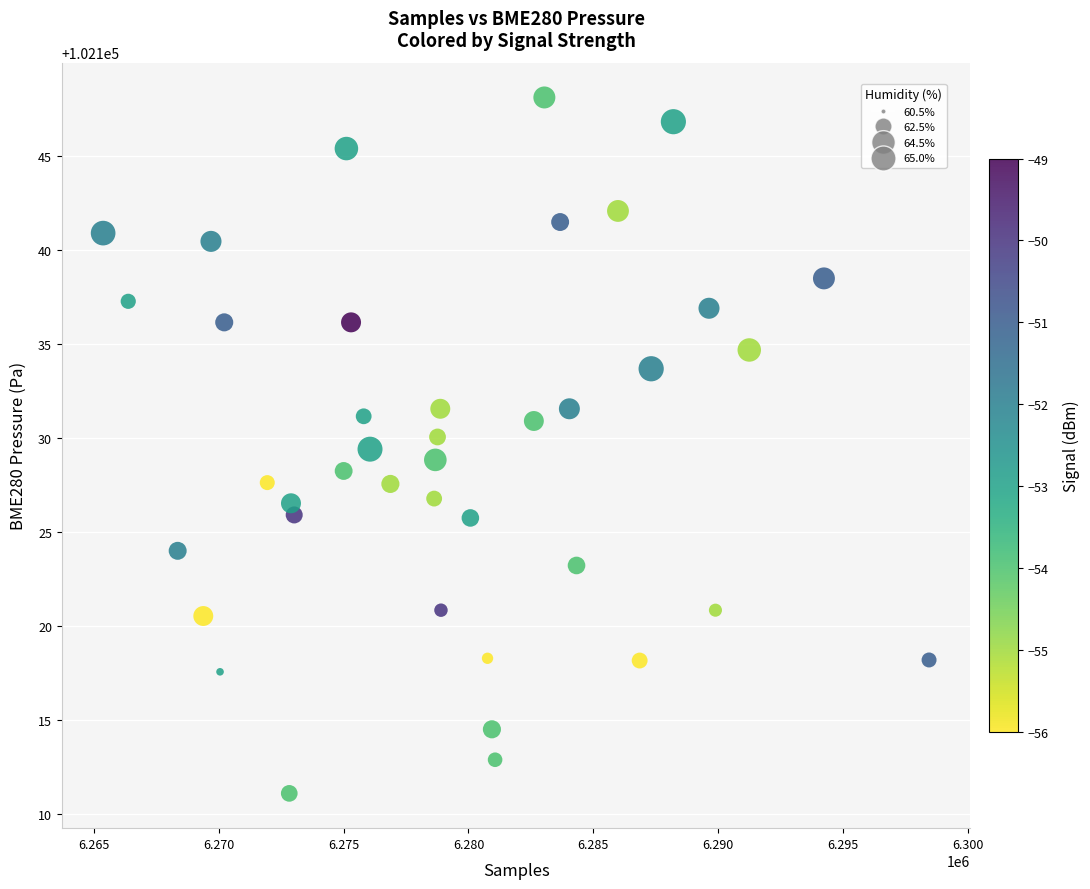

What is the range of X values (max minus min)?

33085.0